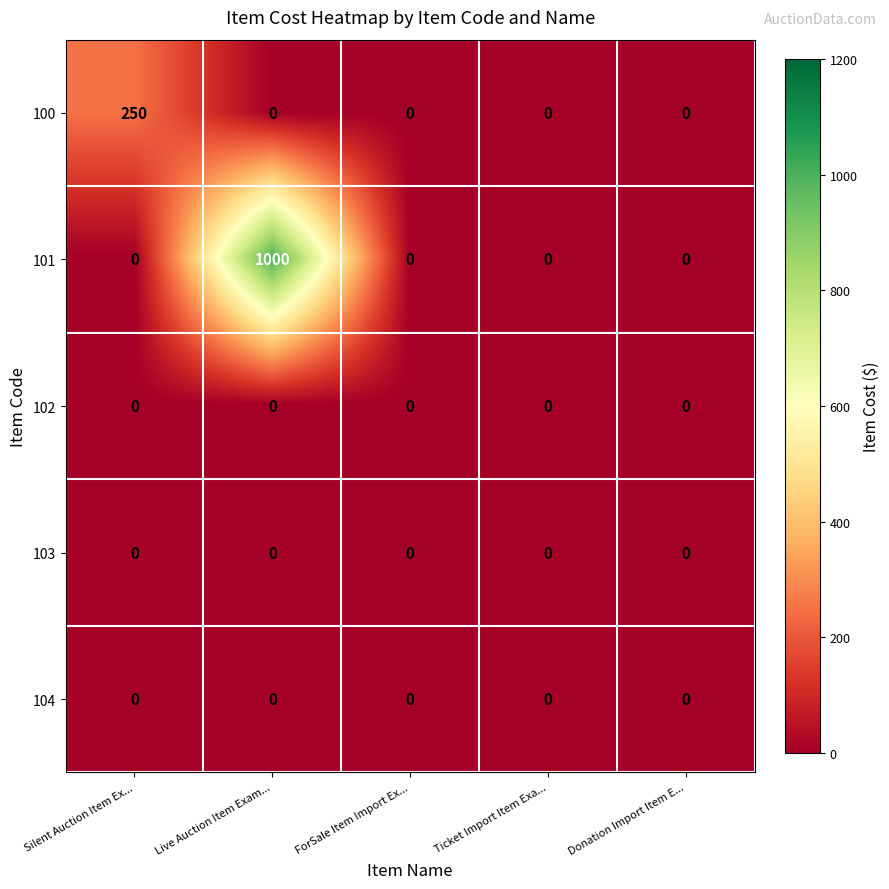

Reading left to right, extract all data points from this chart.

100: Silent Auction Item Ex...=250	Live Auction Item Exam...=0	ForSale Item Import Ex...=0	Ticket Import Item Exa...=0	Donation Import Item E...=0
101: Silent Auction Item Ex...=0	Live Auction Item Exam...=1000	ForSale Item Import Ex...=0	Ticket Import Item Exa...=0	Donation Import Item E...=0
102: Silent Auction Item Ex...=0	Live Auction Item Exam...=0	ForSale Item Import Ex...=0	Ticket Import Item Exa...=0	Donation Import Item E...=0
103: Silent Auction Item Ex...=0	Live Auction Item Exam...=0	ForSale Item Import Ex...=0	Ticket Import Item Exa...=0	Donation Import Item E...=0
104: Silent Auction Item Ex...=0	Live Auction Item Exam...=0	ForSale Item Import Ex...=0	Ticket Import Item Exa...=0	Donation Import Item E...=0